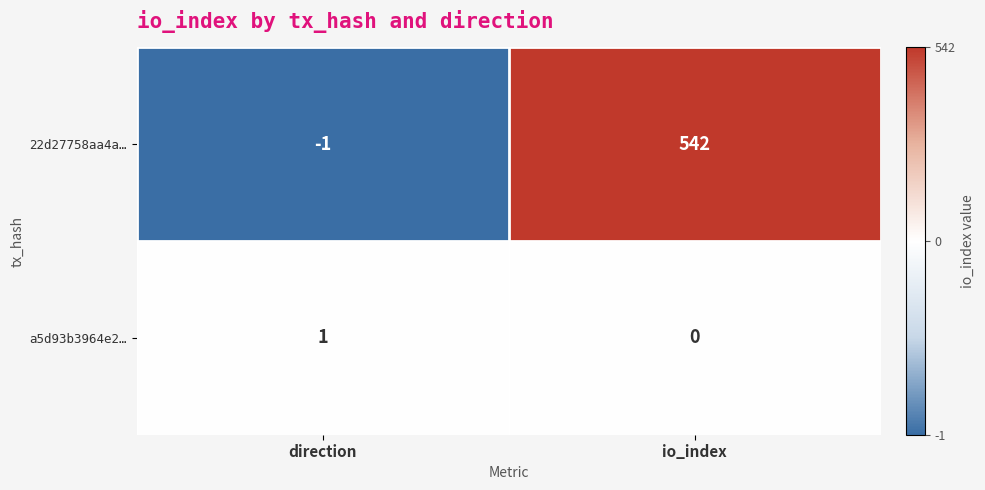

At how many categories does at least one series exceed 345?

1